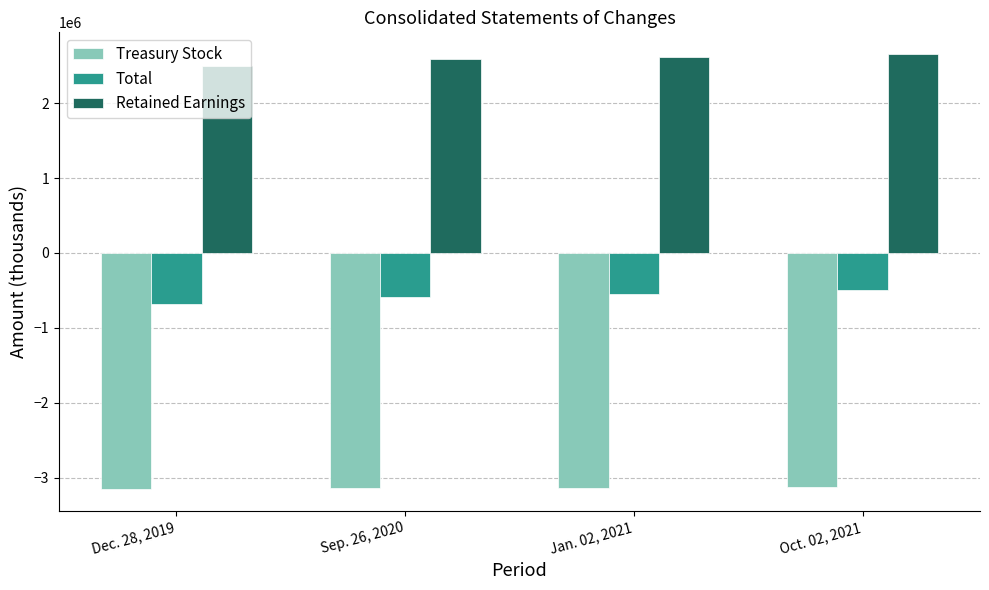

What is the label of the 2nd bar from the left?

Sep. 26, 2020